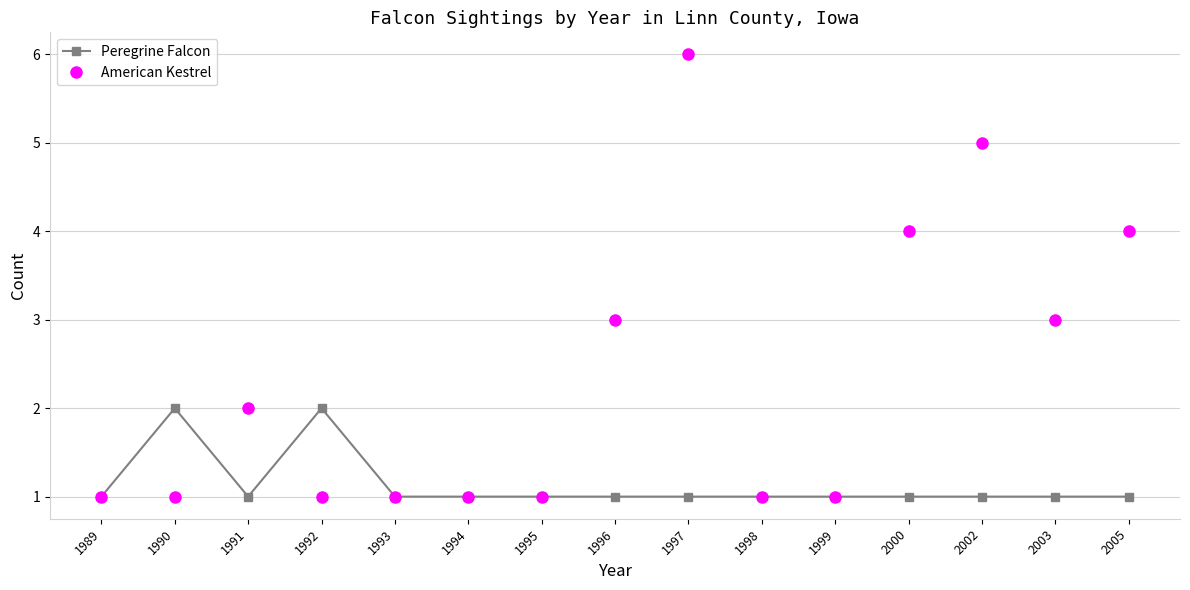

How many categories are shown in the chart?

15